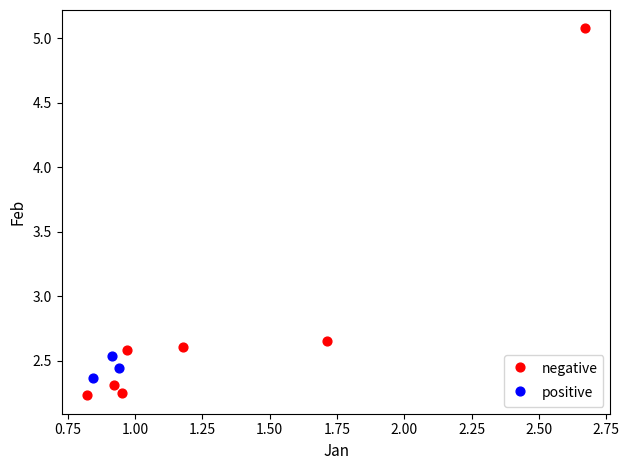

Which series has the largest Y range (max minus min)?

negative